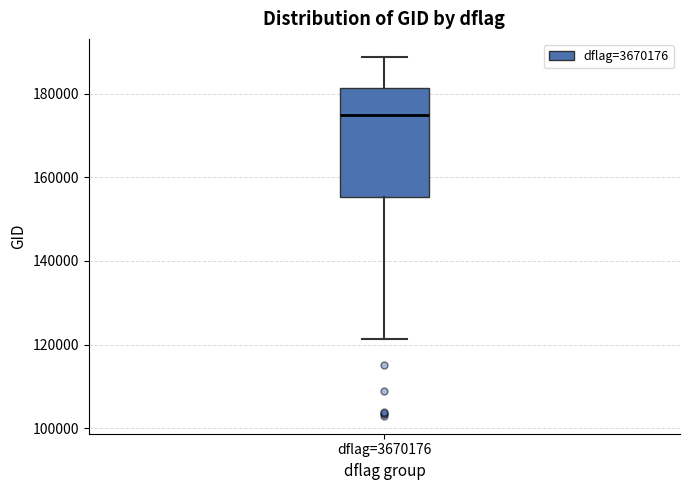

Read this box plot against the y-axis: the position of the median line, the range covered by the box, and the ends of both whiskers. The values are not printed on the chart, so give them approximately, as read against the axis.

median 174000, box 156000 to 182000, whiskers 122000 to 188000